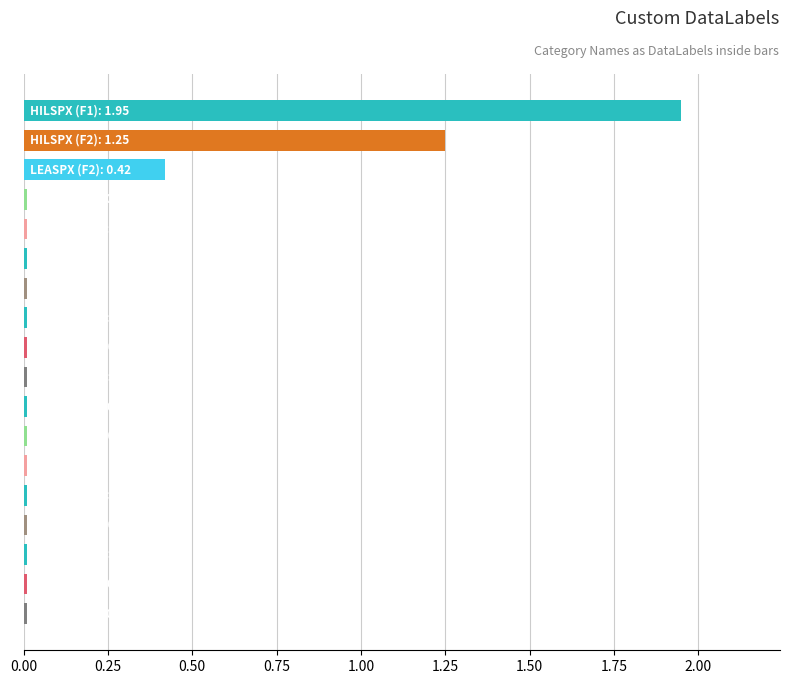

What is the sum of all values?

3.8